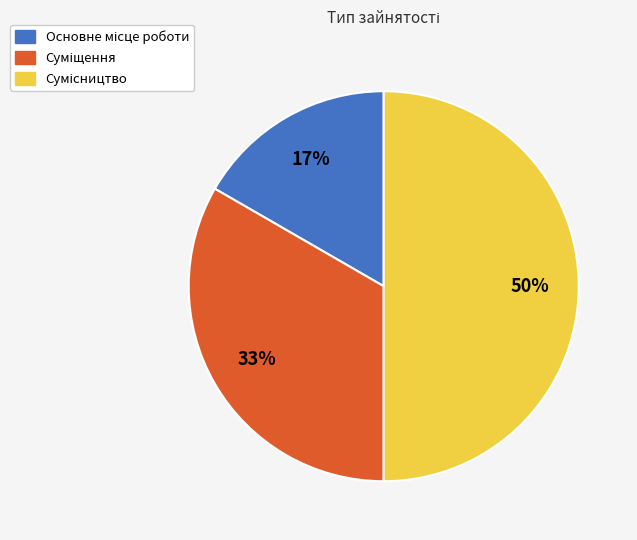

To the nearest percent, what is the average slice percentage?

33%